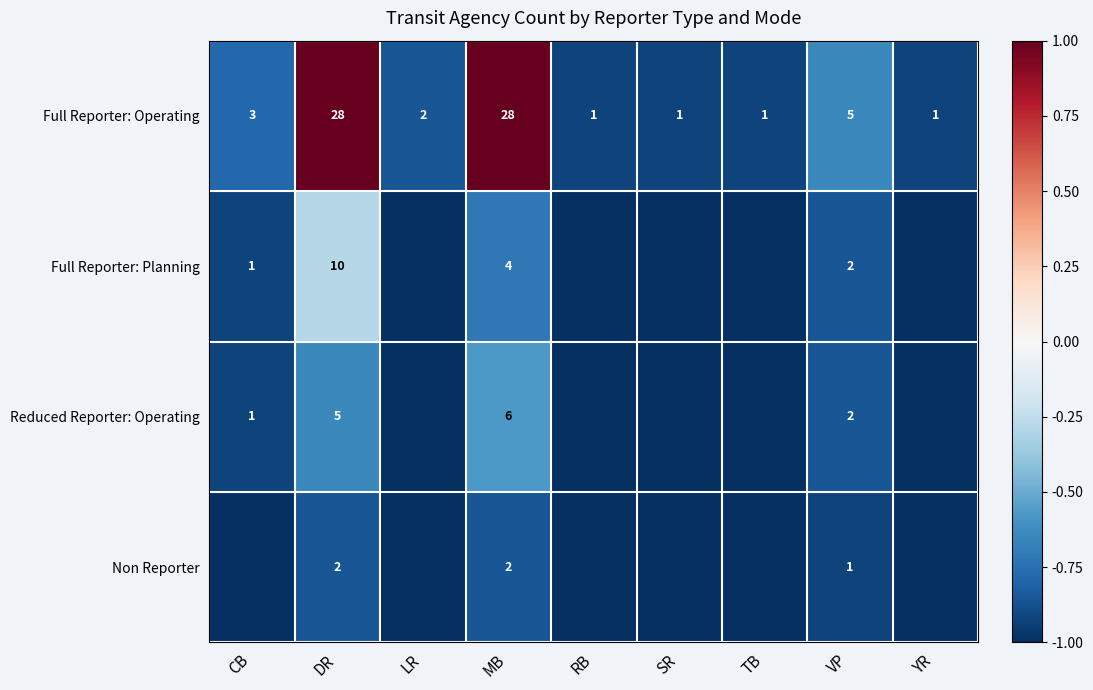

At MB, list the series in order from largest to smallest.

Full Reporter: Operating, Reduced Reporter: Operating, Full Reporter: Planning, Non Reporter